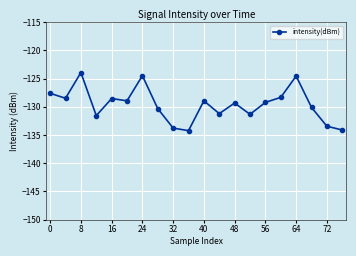

Does the chart display data point markers on the line(s)?

Yes